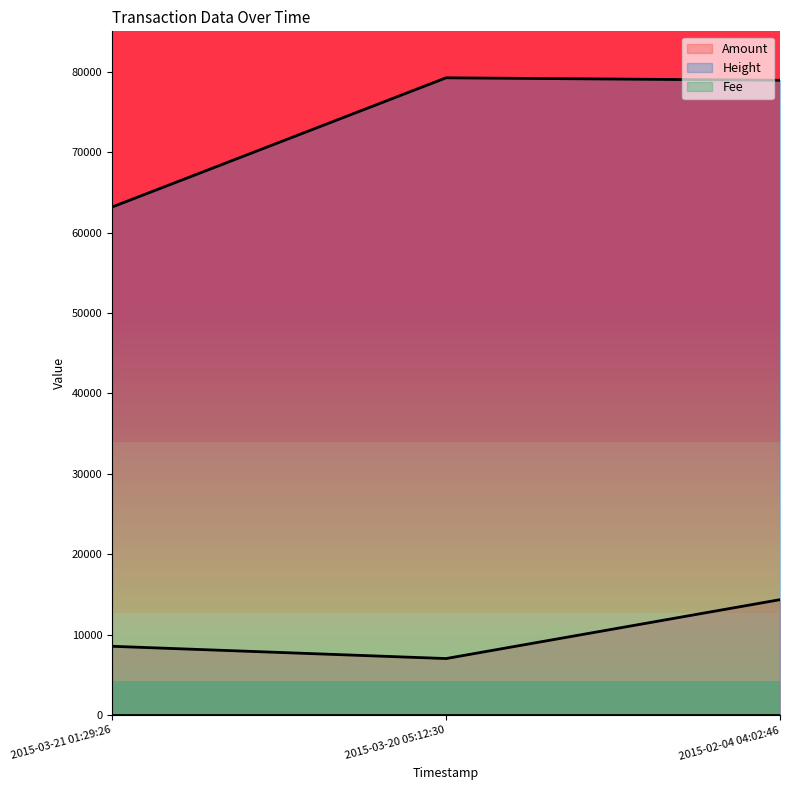

The value of Height at 2015-02-04 04:02:46 is 4997. True or false?

False